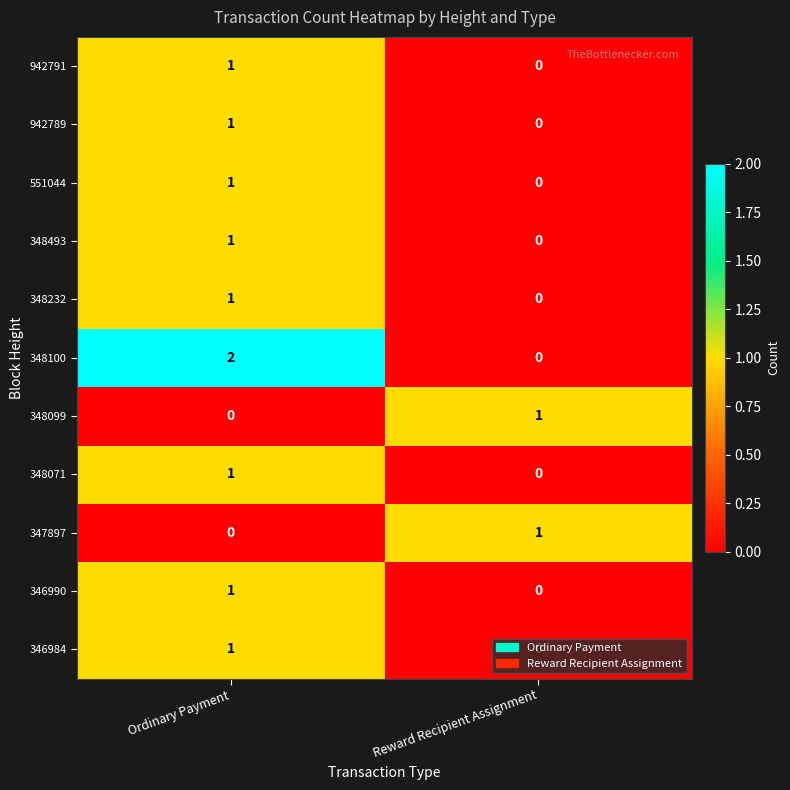

The 348071 series shows 1 at Reward Recipient Assignment. True or false?

False